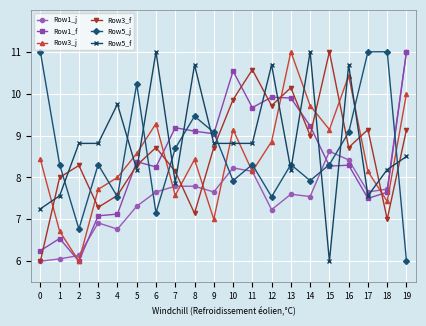

At which category does Row3_f reach its first local valley?

3